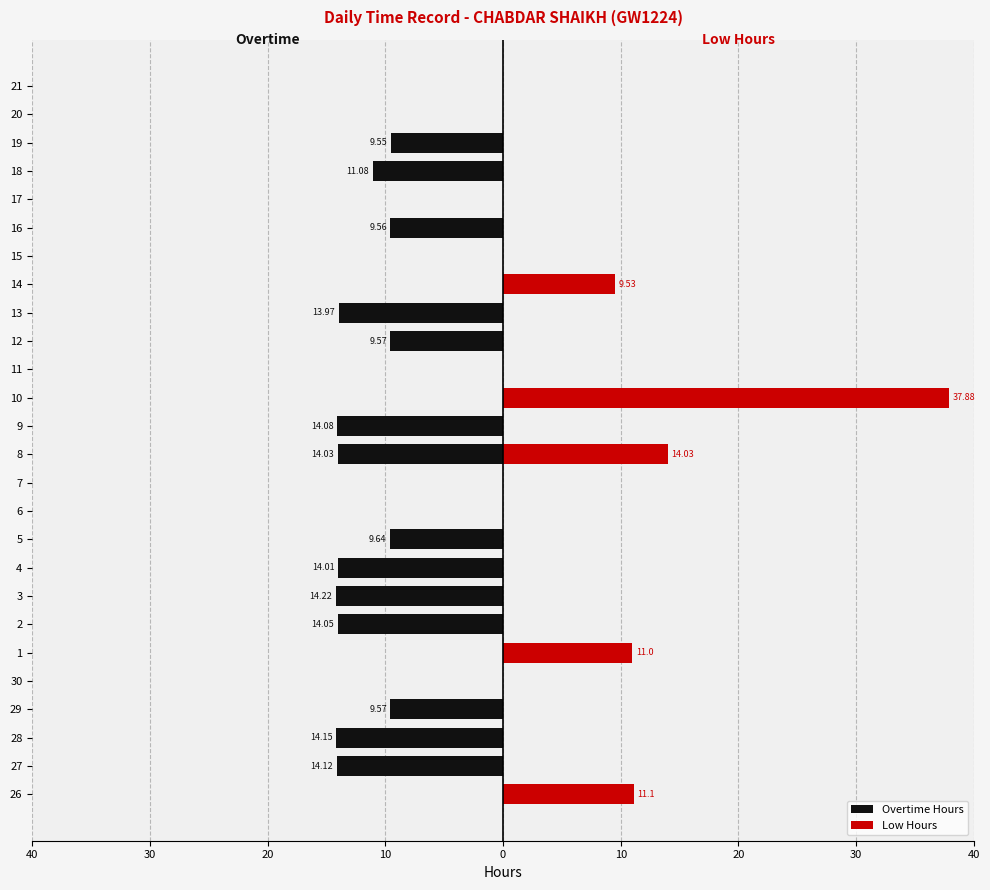

What is the label of the 21st bar from the right?

1